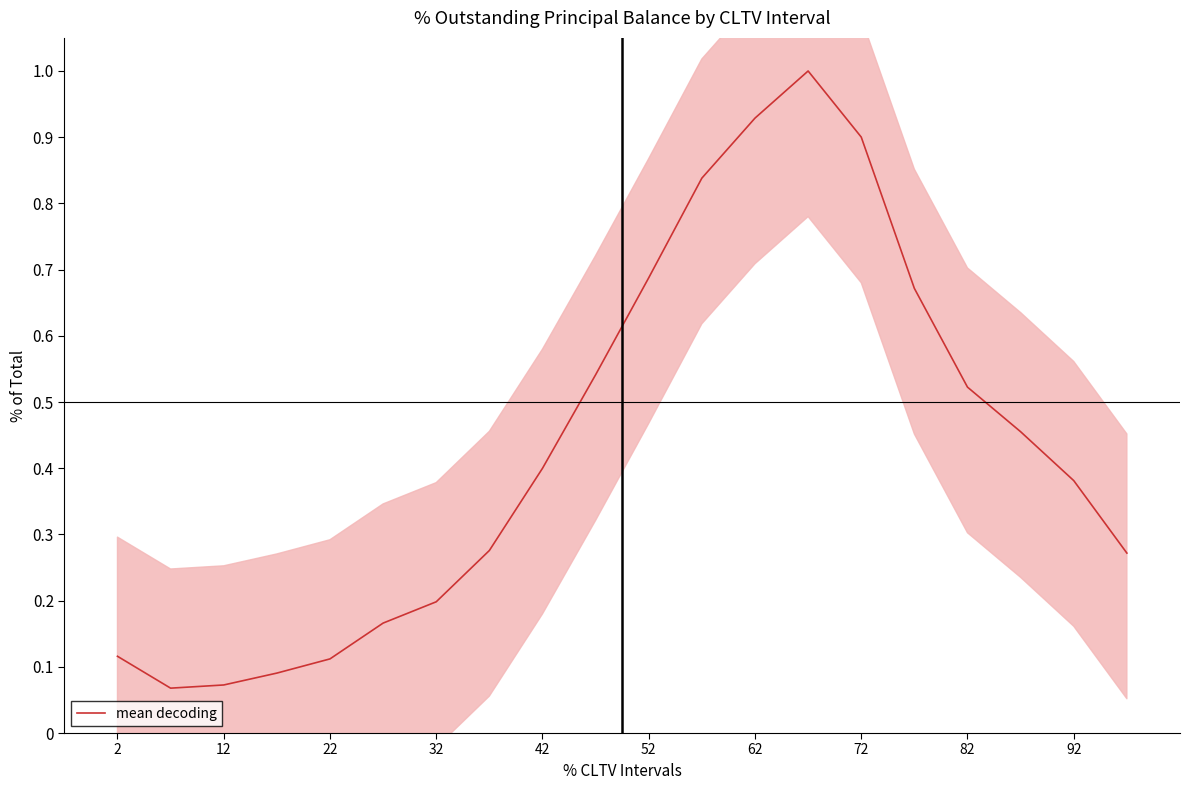

How many points are lower than both their immediate neighbors (excluding endpoints)?

1